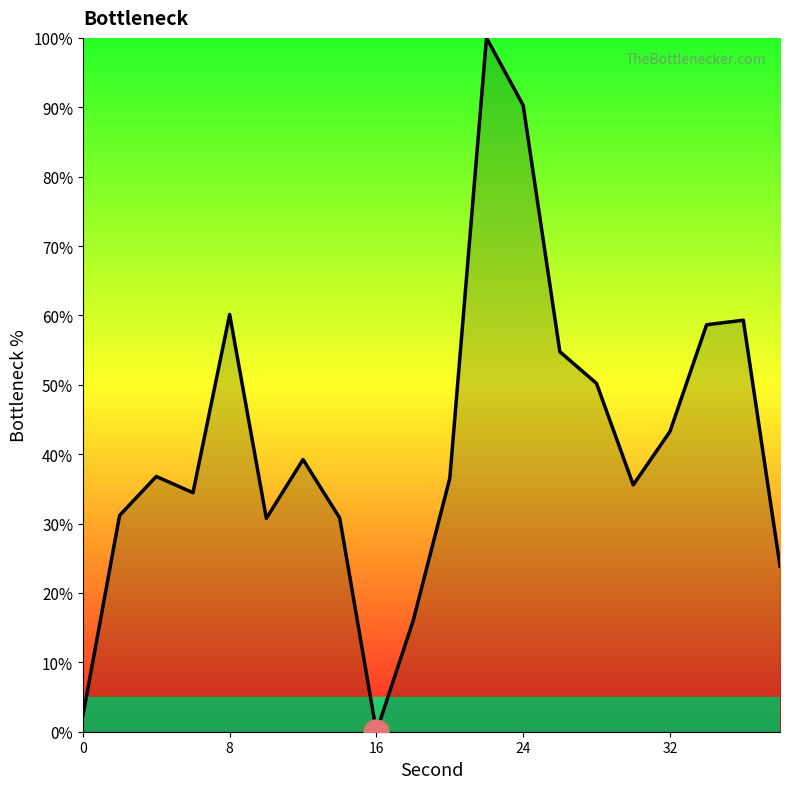

What is the difference between the maximum and minimum values?

100.0